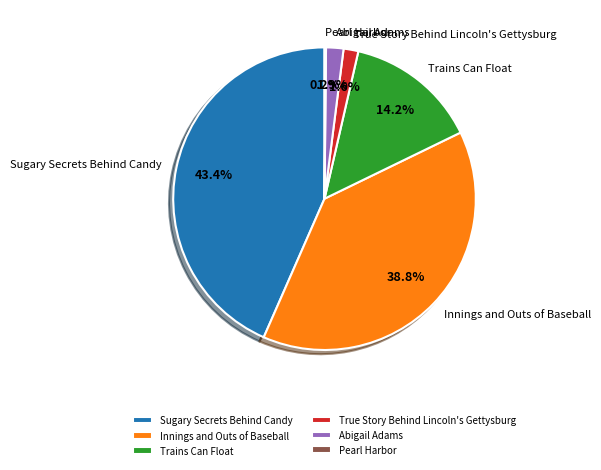

What portion of the pie excludes Innings and Outs of Baseball?

61.2%